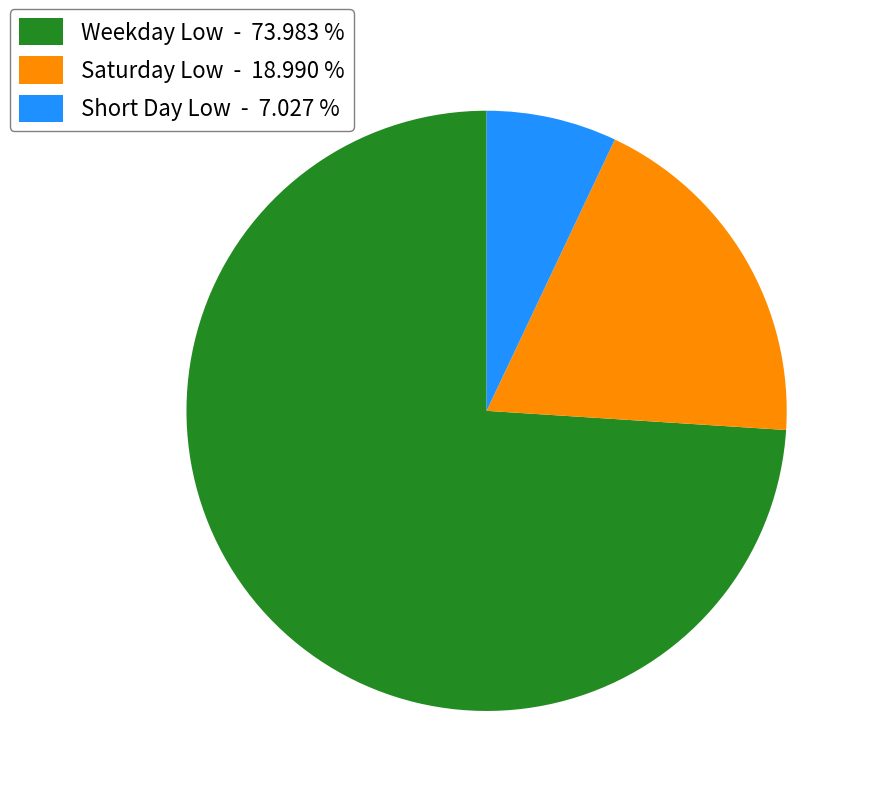

Combined, do Saturday Low - 18.990 % and Weekday Low - 73.983 % account for over 50%?

Yes